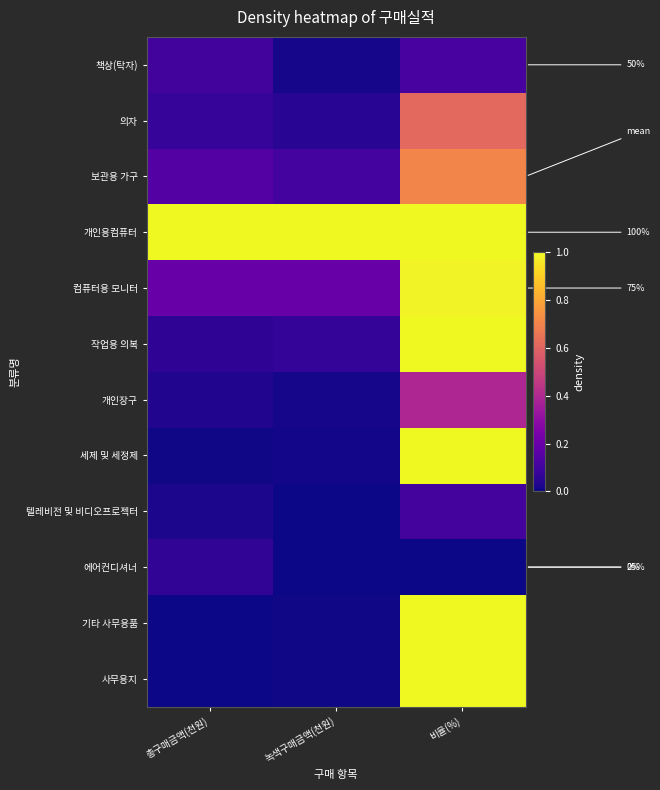

True or false: 세제 및 세정제 has a value of 0.0 at 총구매금액(천원).

False